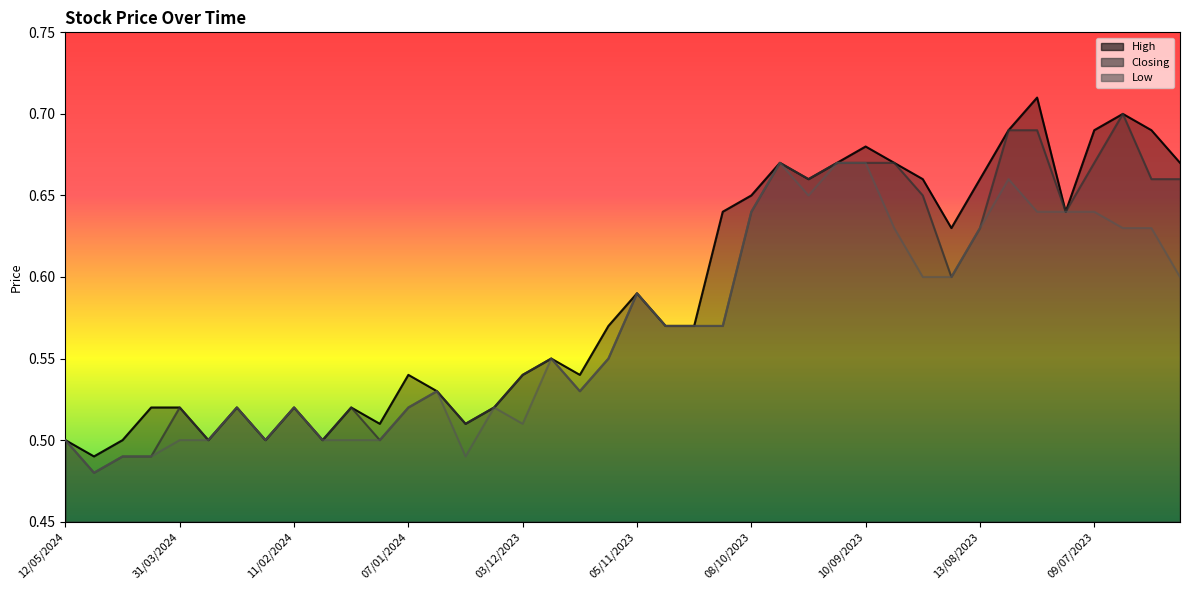

Where is the first local maximum for Low?

03/03/2024